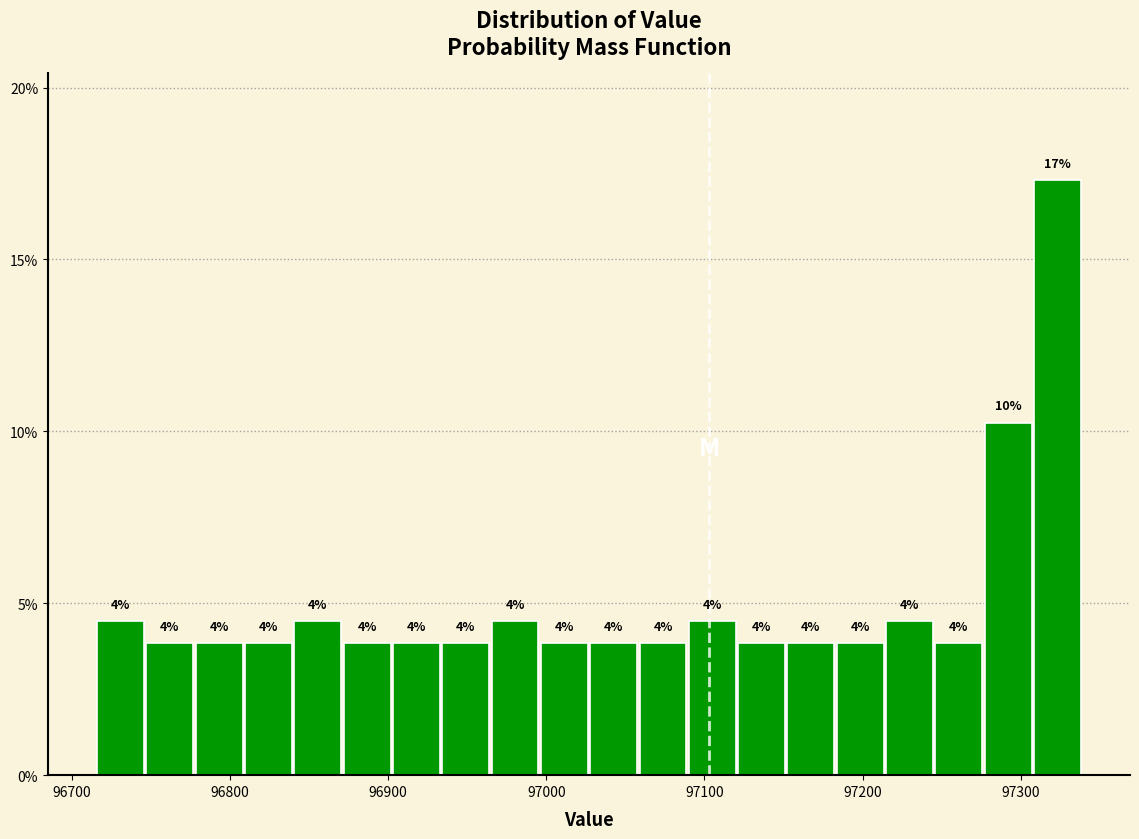

Read against the x-axis, roughly where is the centre of the tallest bar?

97320